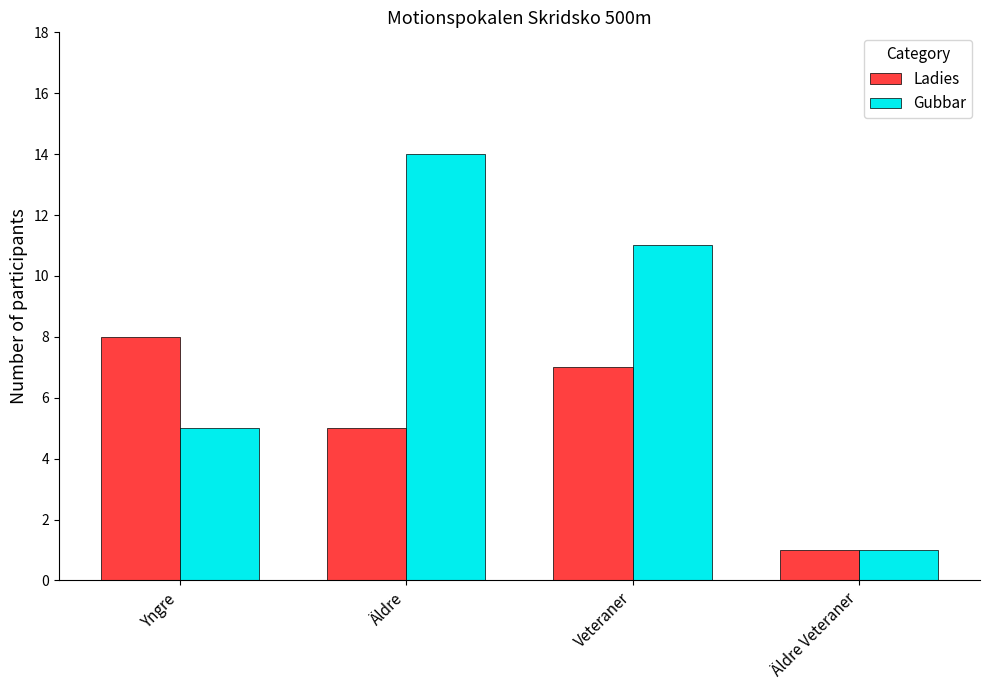

How many bars are there in total?

8